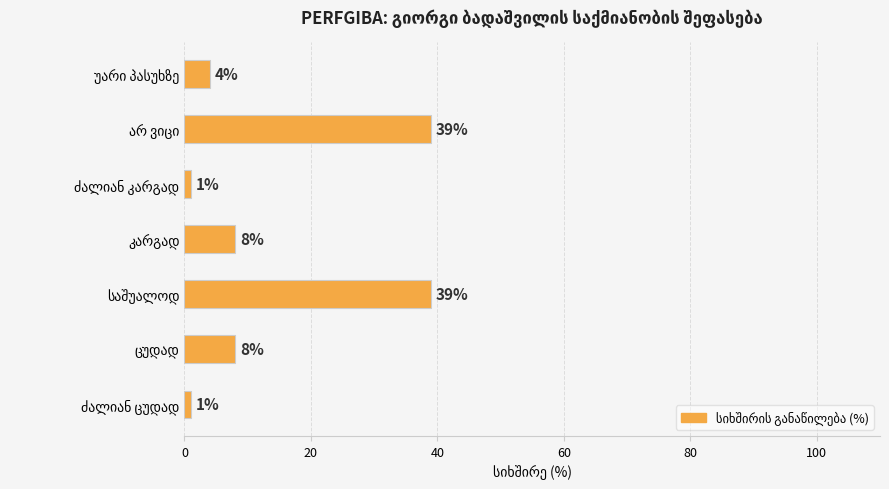

What is the difference between the second highest and second lowest values?

38